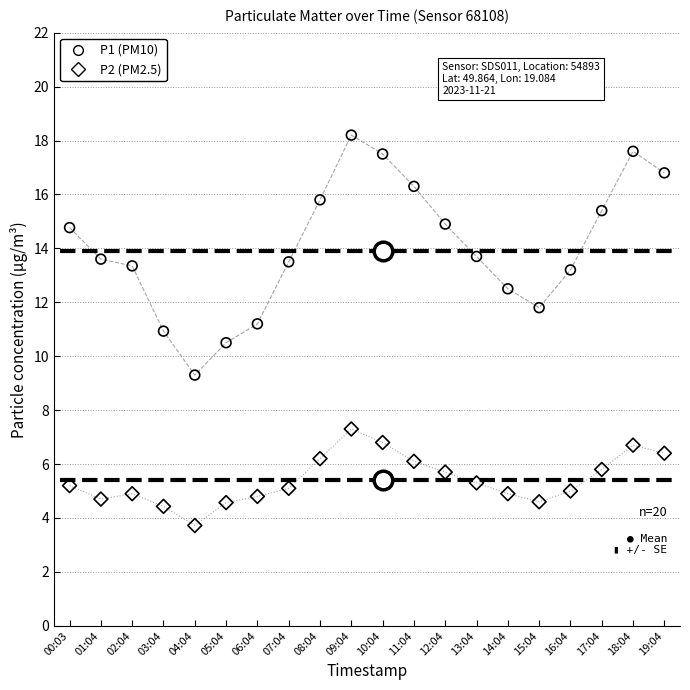

Which series has the widest spread of Y values?

P1